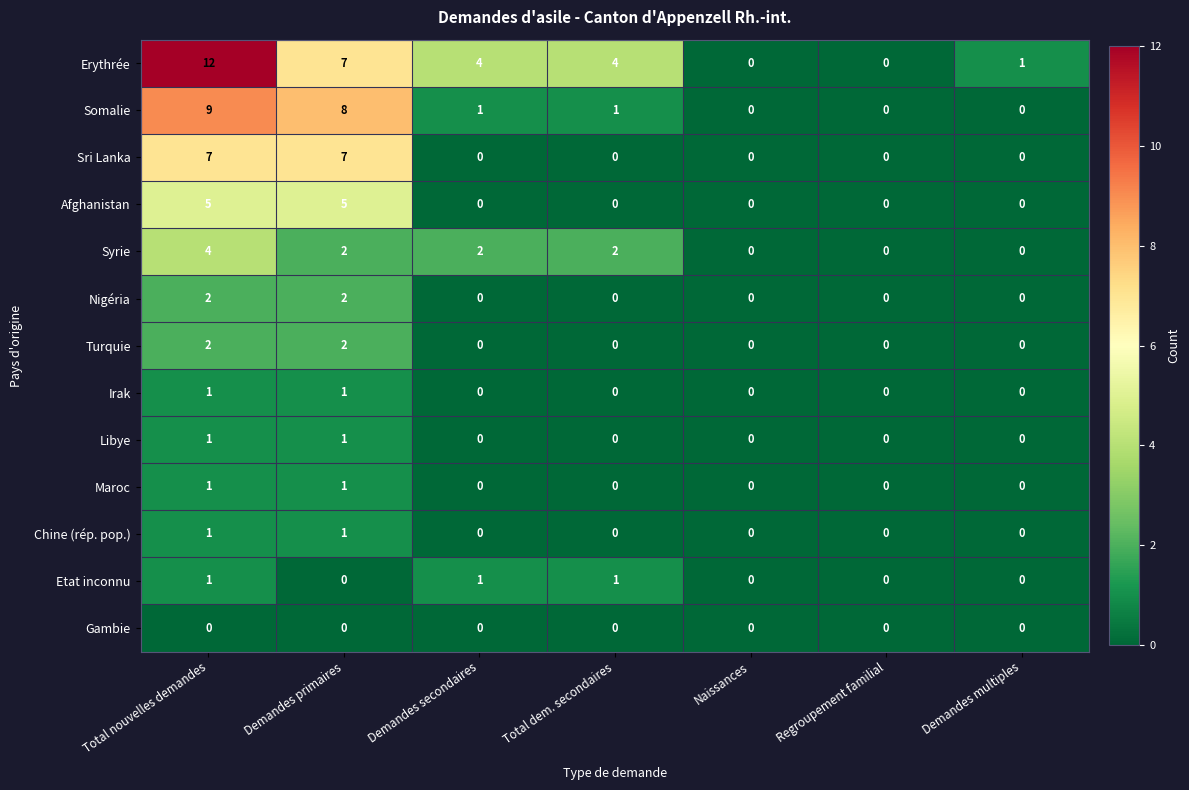

The Turquie series shows 0 at Demandes secondaires. True or false?

True